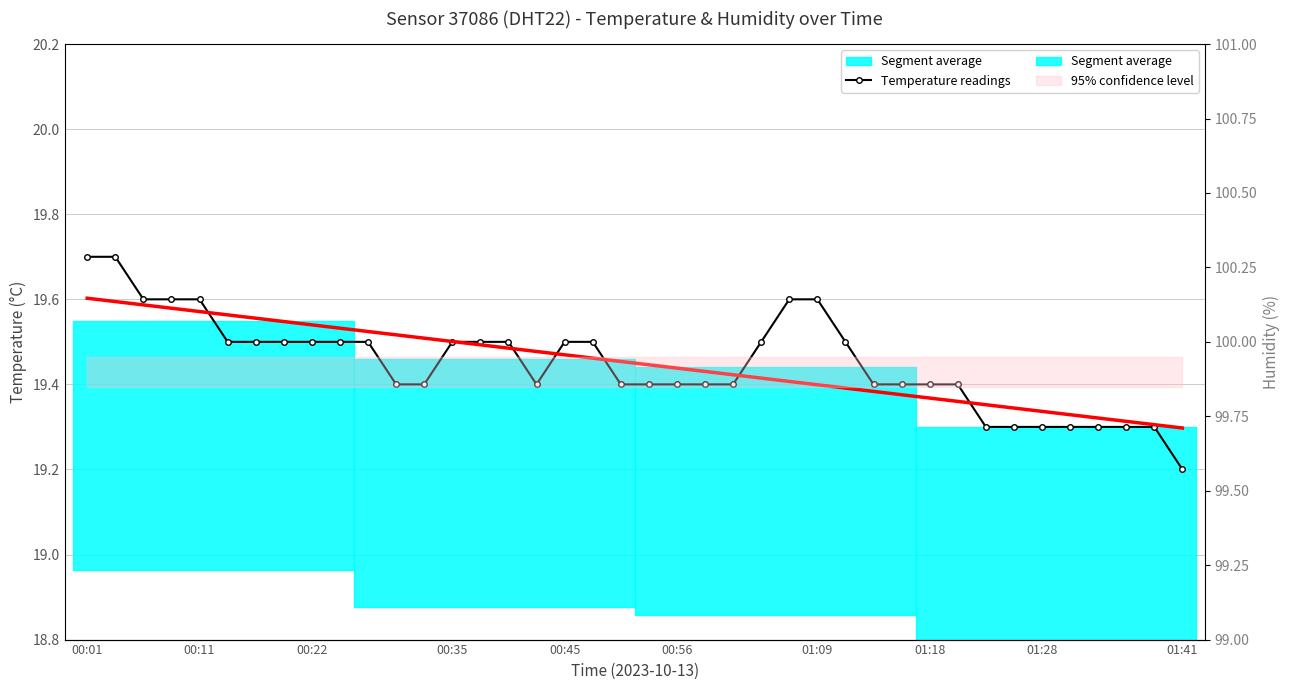

What is the difference between the second highest and minimum values in the Temperature readings series?

0.5